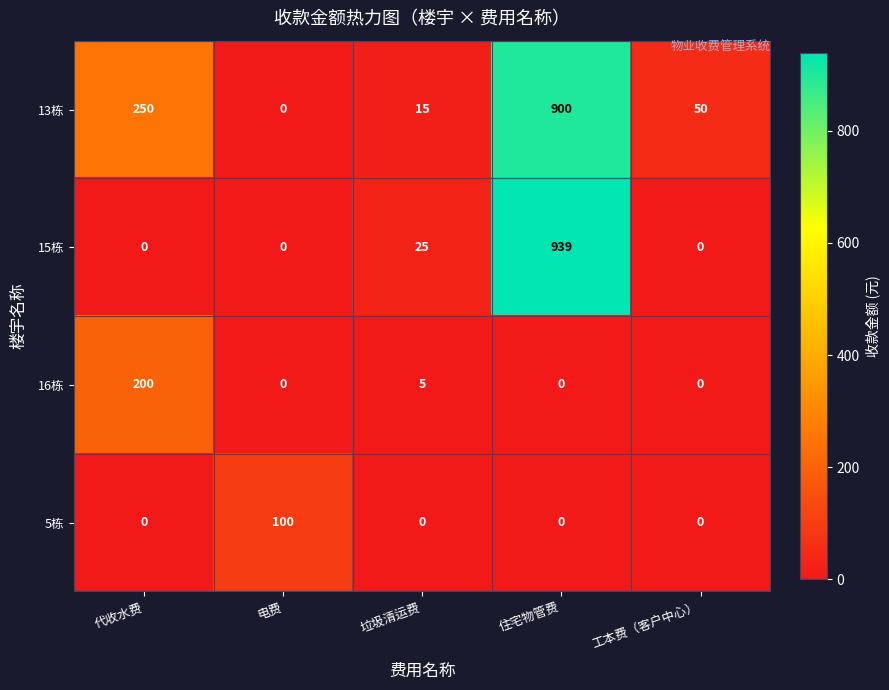

At how many categories does at least one series exceed 190?

2